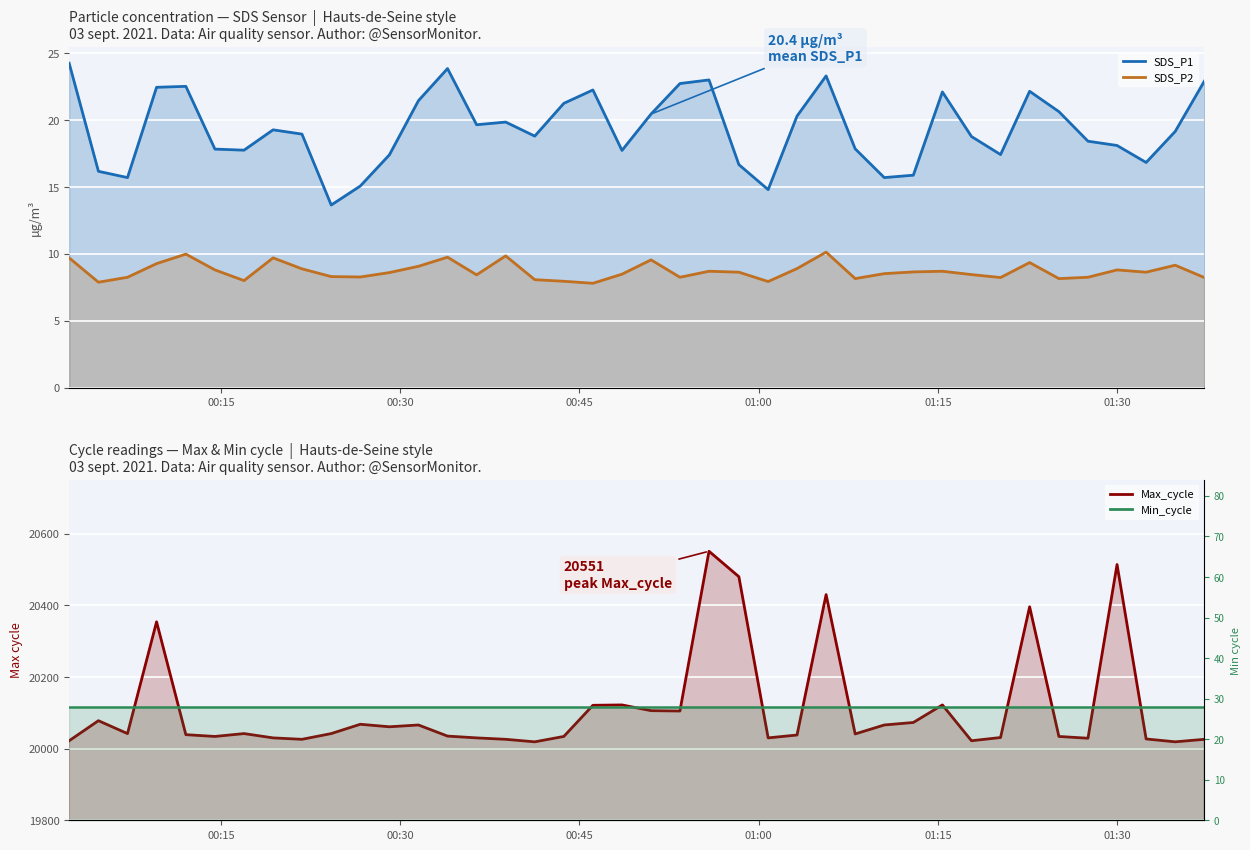

At how many categories does at least one series exceed 768?

40